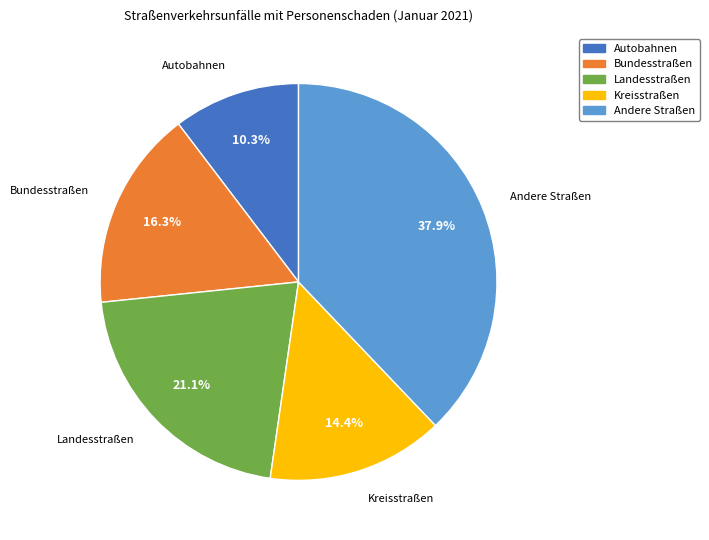

Does any single category account for the majority?

No